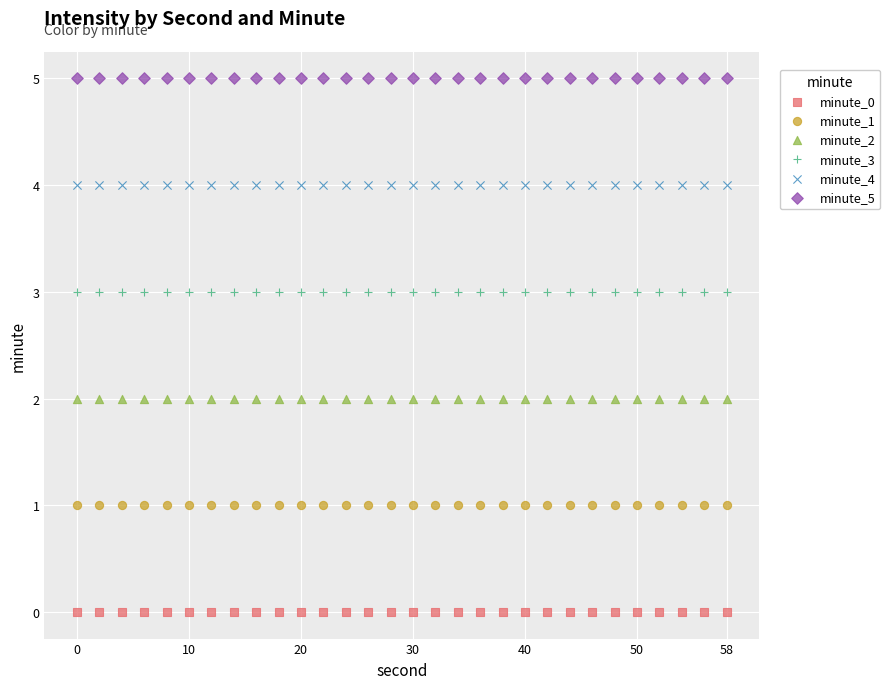

Which series contains the highest Y value?

minute_5